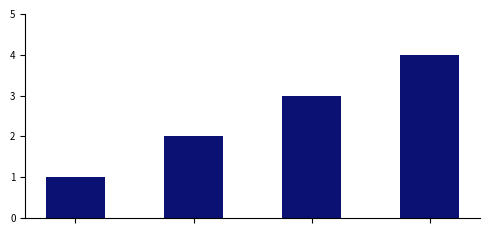

Reading right to left, extract all data points from this chart.

4	3	2	1